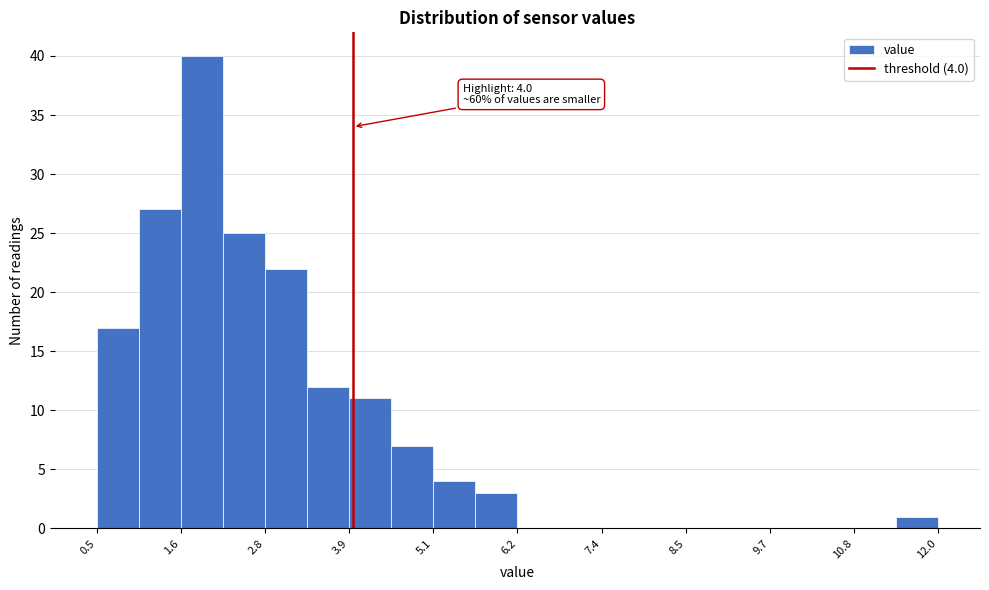

Read against the x-axis, roughly where is the centre of the tallest bar?

2.0